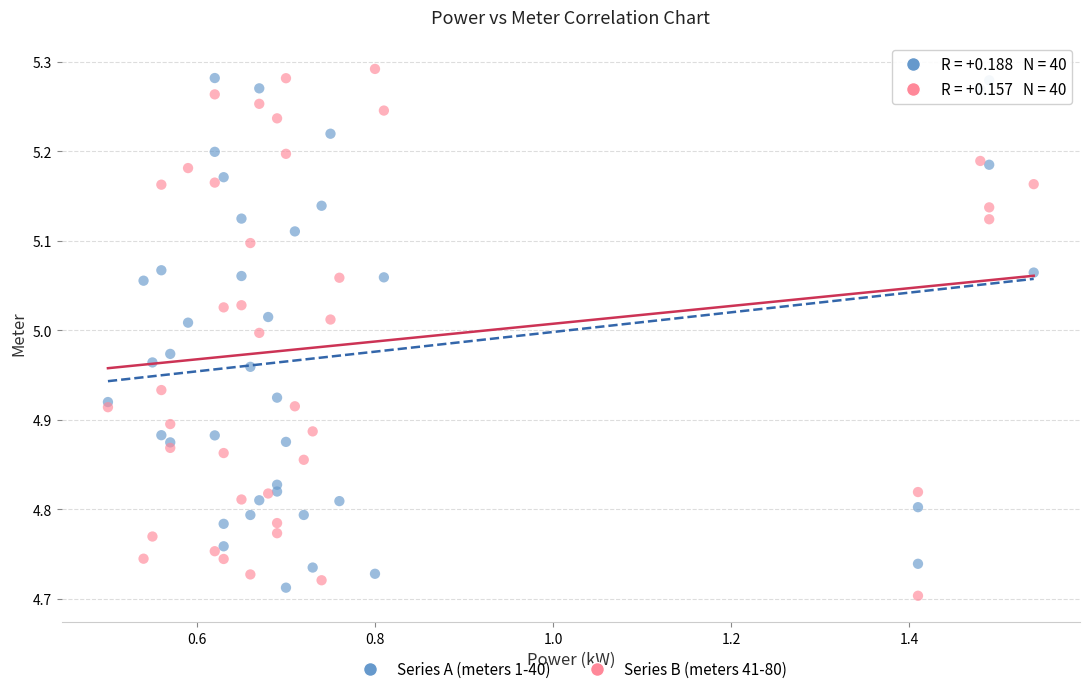

What is the X range (max minus min) for the scatter plot?

1.0